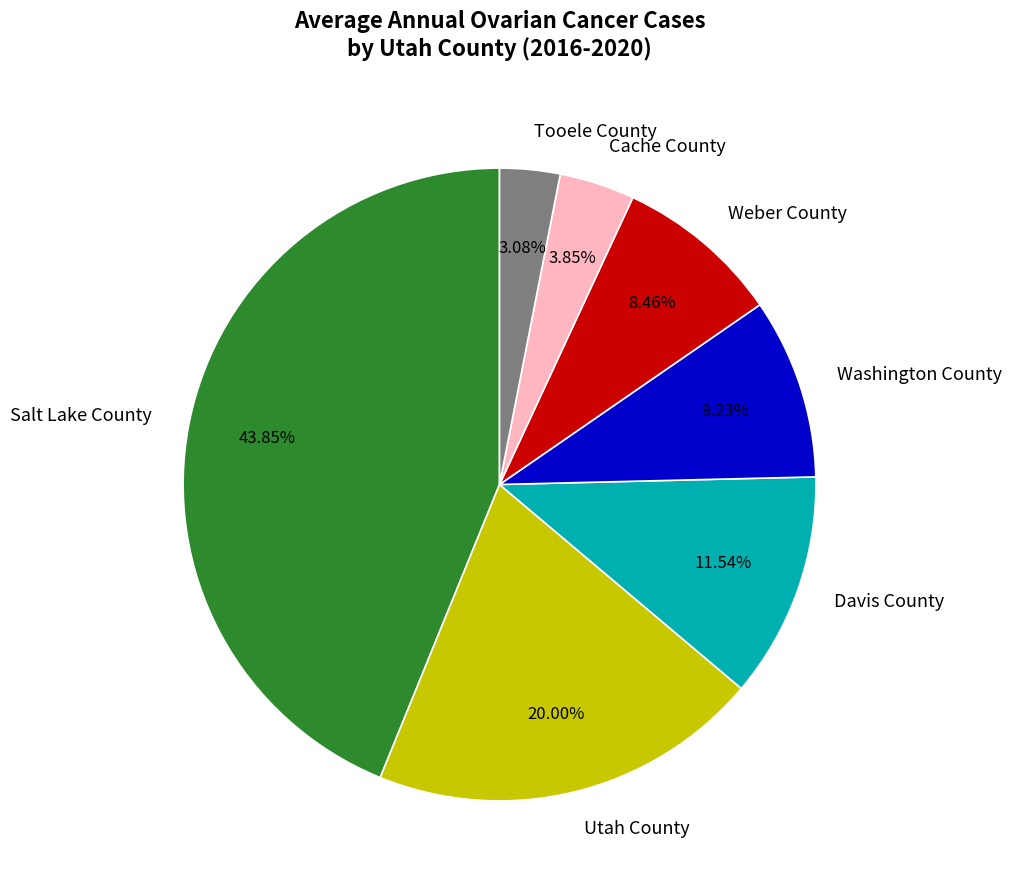

True or false: Cache County accounts for 4% of the total.

True